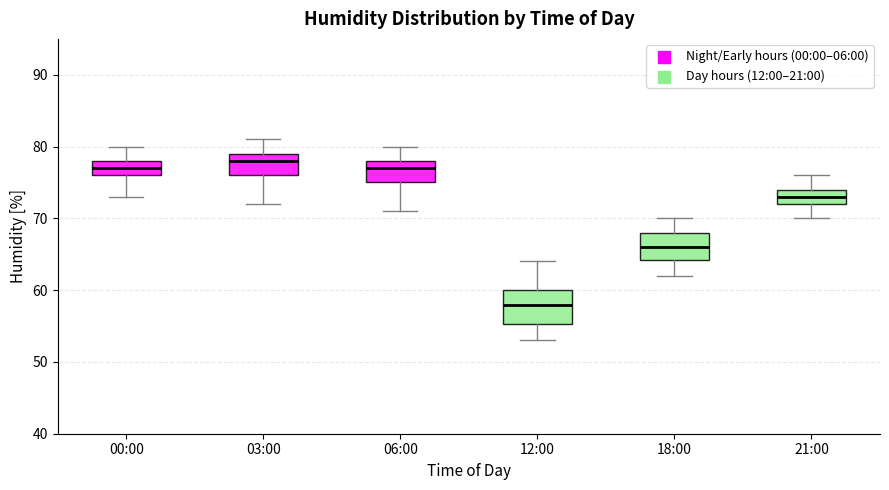

Reading left to right, read every box against the y-axis: the position of its median line, the range the box covers, and the ends of its whiskers. The values are not printed on the chart, so give them approximately, as read against the axis.

00:00: median 77, box 76 to 78, whiskers 73 to 80
03:00: median 78, box 76 to 79, whiskers 72 to 81
06:00: median 77, box 75 to 78, whiskers 71 to 80
12:00: median 58, box 55 to 60, whiskers 53 to 64
18:00: median 66, box 64 to 68, whiskers 62 to 70
21:00: median 73, box 72 to 74, whiskers 70 to 76